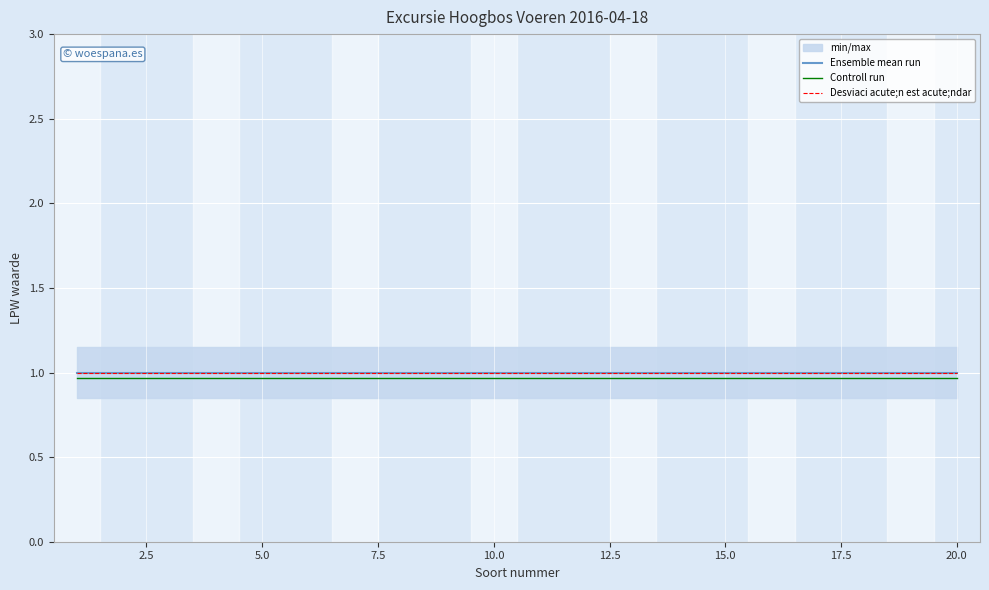

True or false: Ensemble mean run and Desviaci acute;n est acute;ndar cross at least once.

False